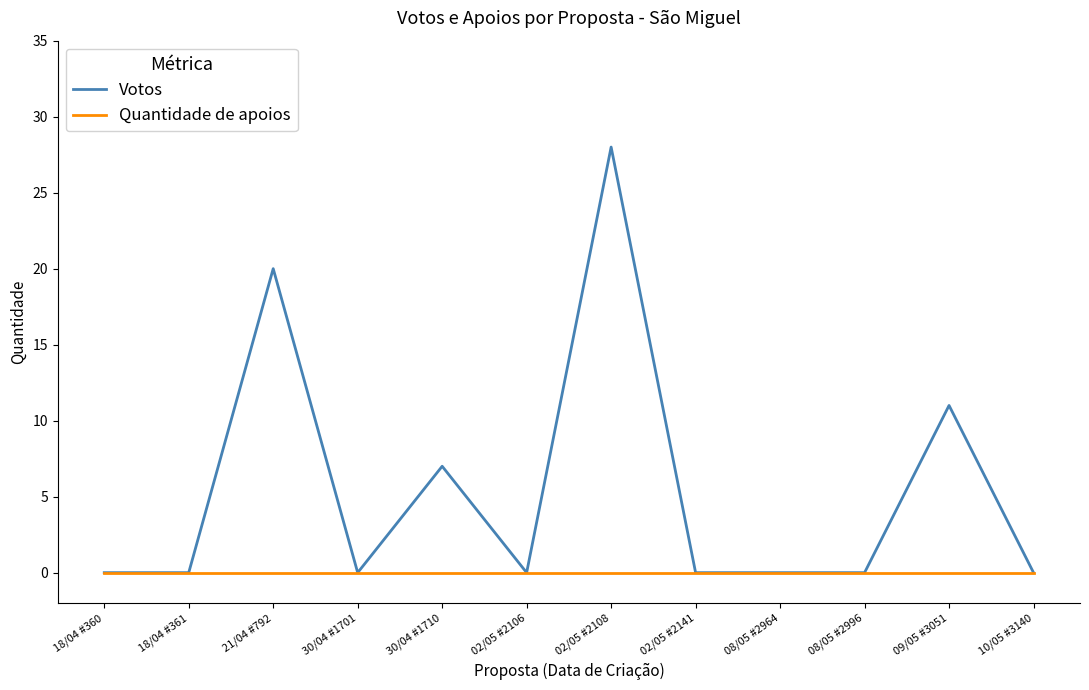

What is the average value of the Votos series?

6